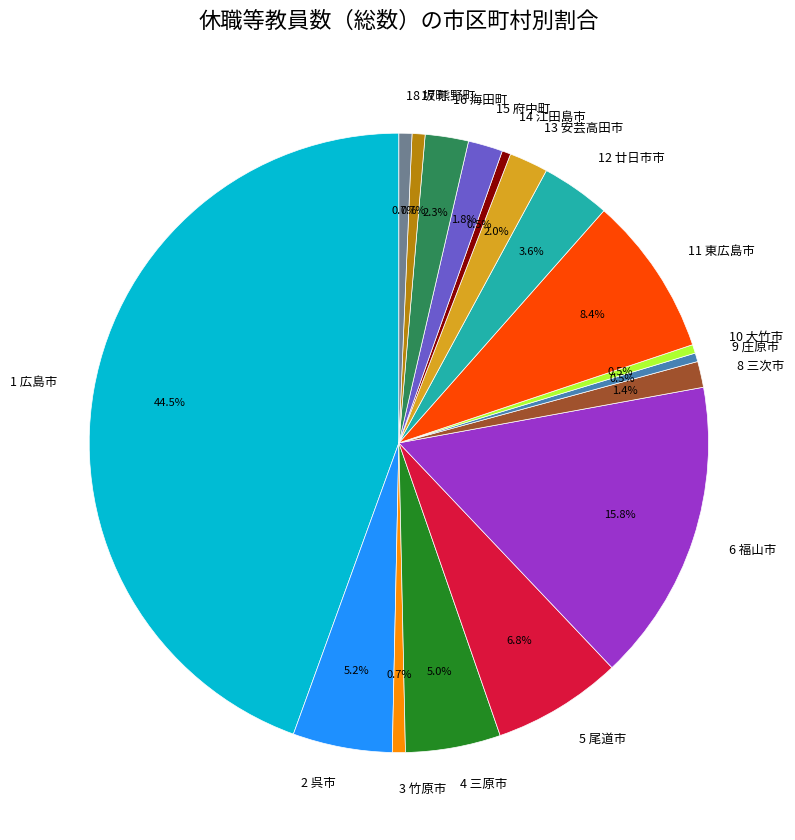

What is the largest slice in the pie chart?

1 広島市